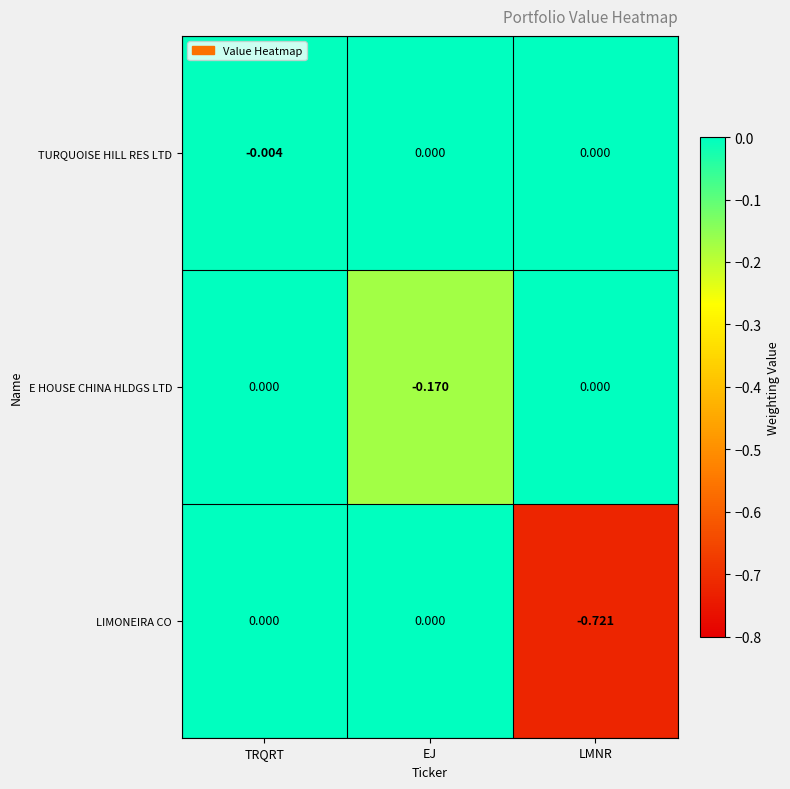

List the series in order of their overall mean, lowest first.

LIMONEIRA CO, E HOUSE CHINA HLDGS LTD, TURQUOISE HILL RES LTD